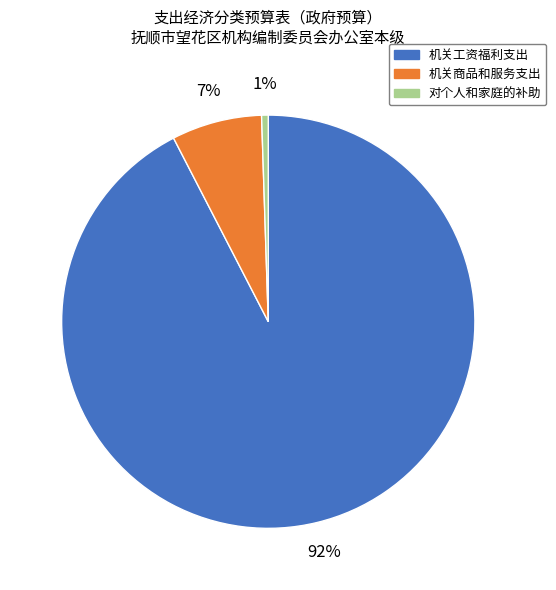

Does 机关商品和服务支出 represent more than half of the total?

No